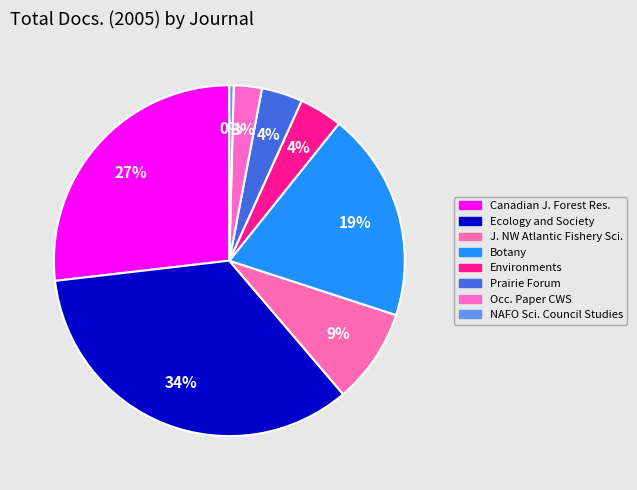

How many slices are in this pie chart?

8